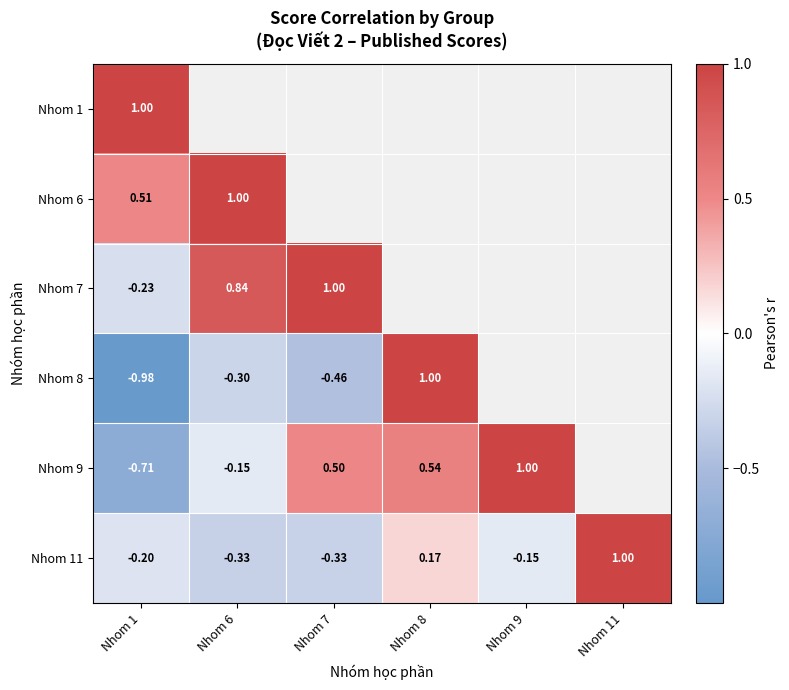

What is the spread (max minus min) of values at Nhom 1?

2.0